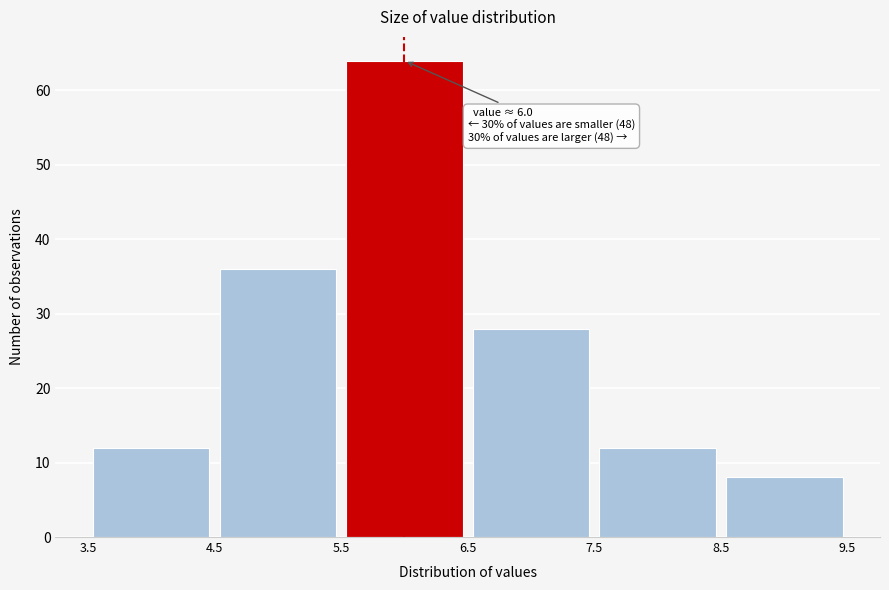

Over which range of the x-axis is the bar tallest?

5.5 to 6.5